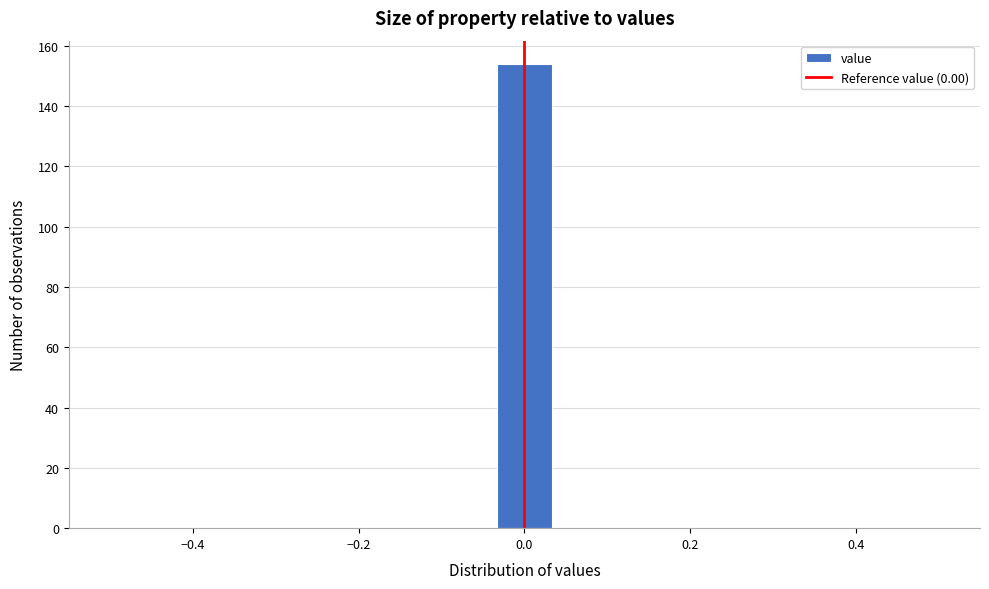

Read against the x-axis, roughly where is the centre of the tallest bar?

0.00